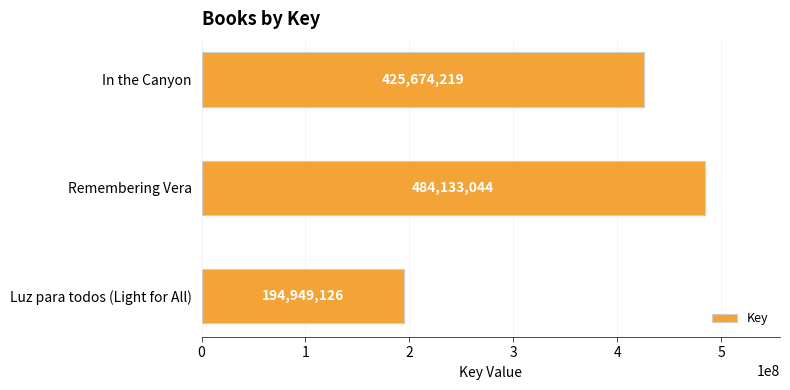

Is it true that the value at Remembering Vera is 297575499?

False